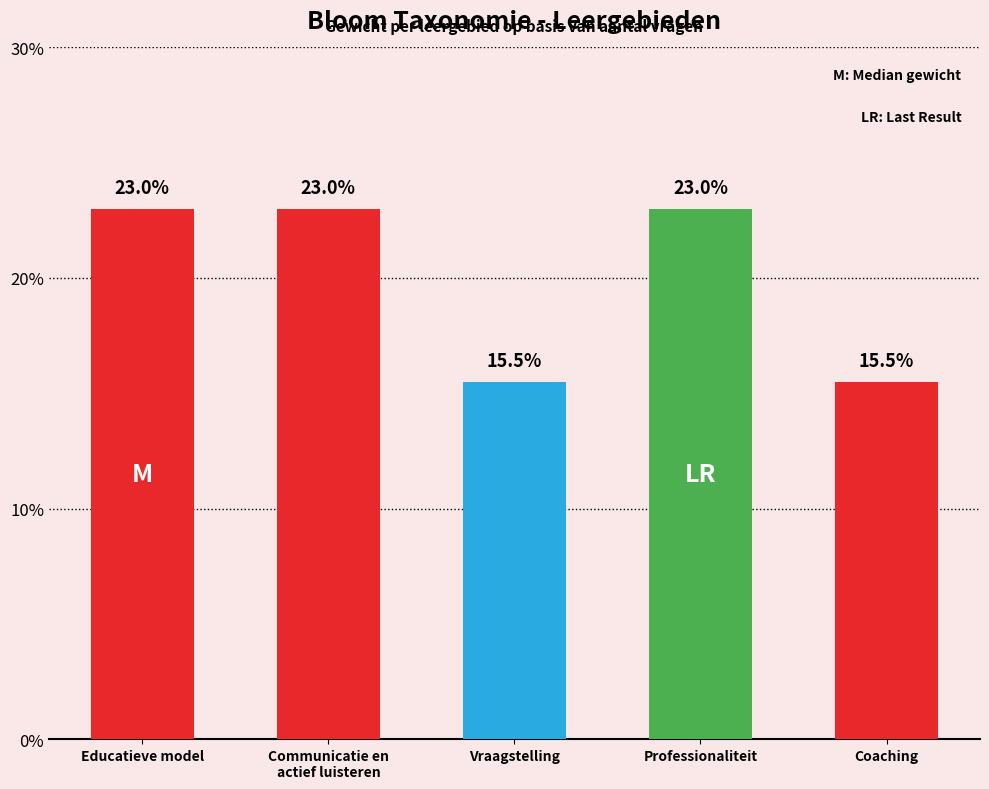

What is the difference between the maximum and minimum values?

0.1